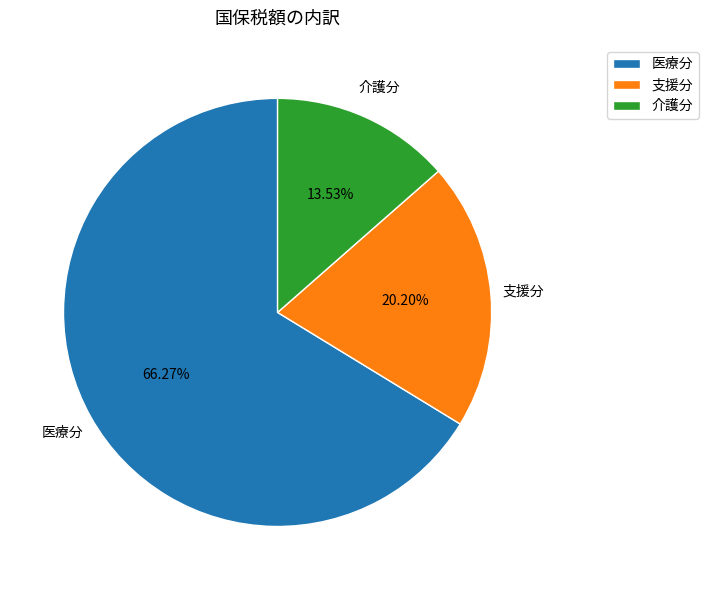

How many segments does this pie chart have?

3